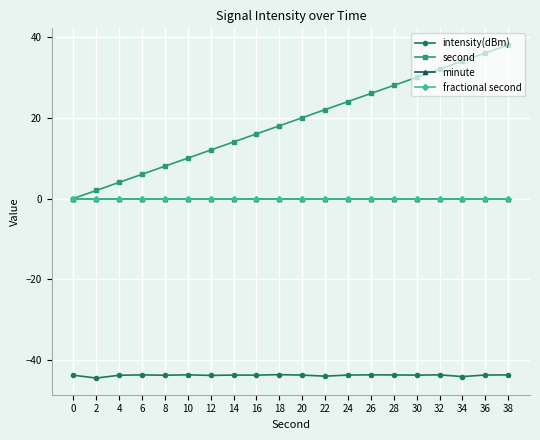

Does the chart have visible grid lines?

Yes